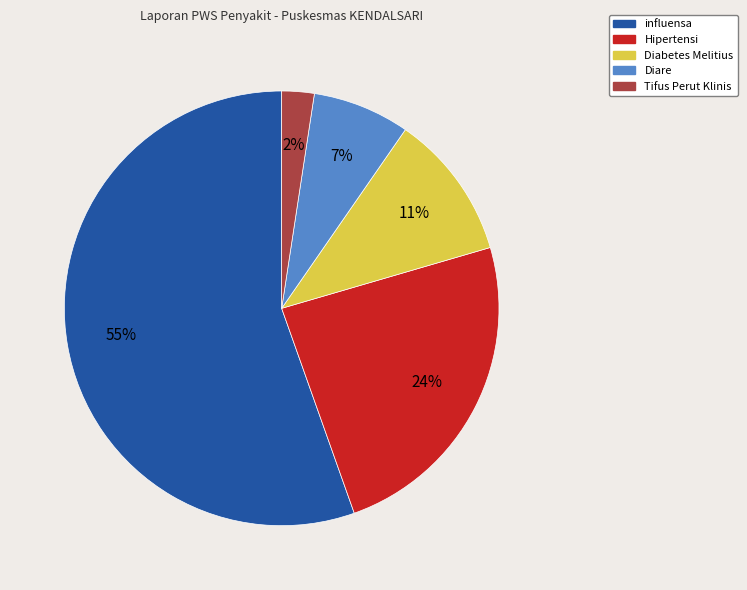

True or false: influensa accounts for 63% of the total.

False